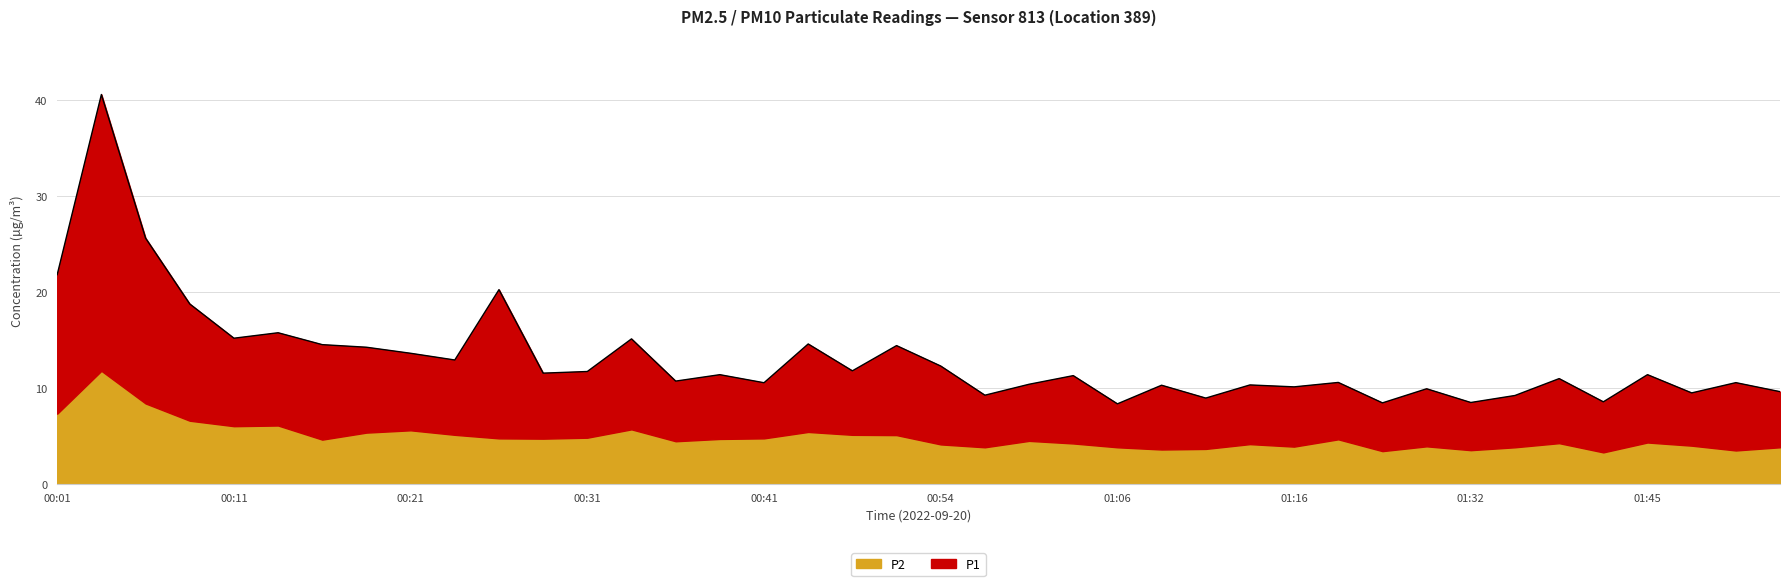

How many points are lower than both their immediate neighbors (excluding endpoints)?

14